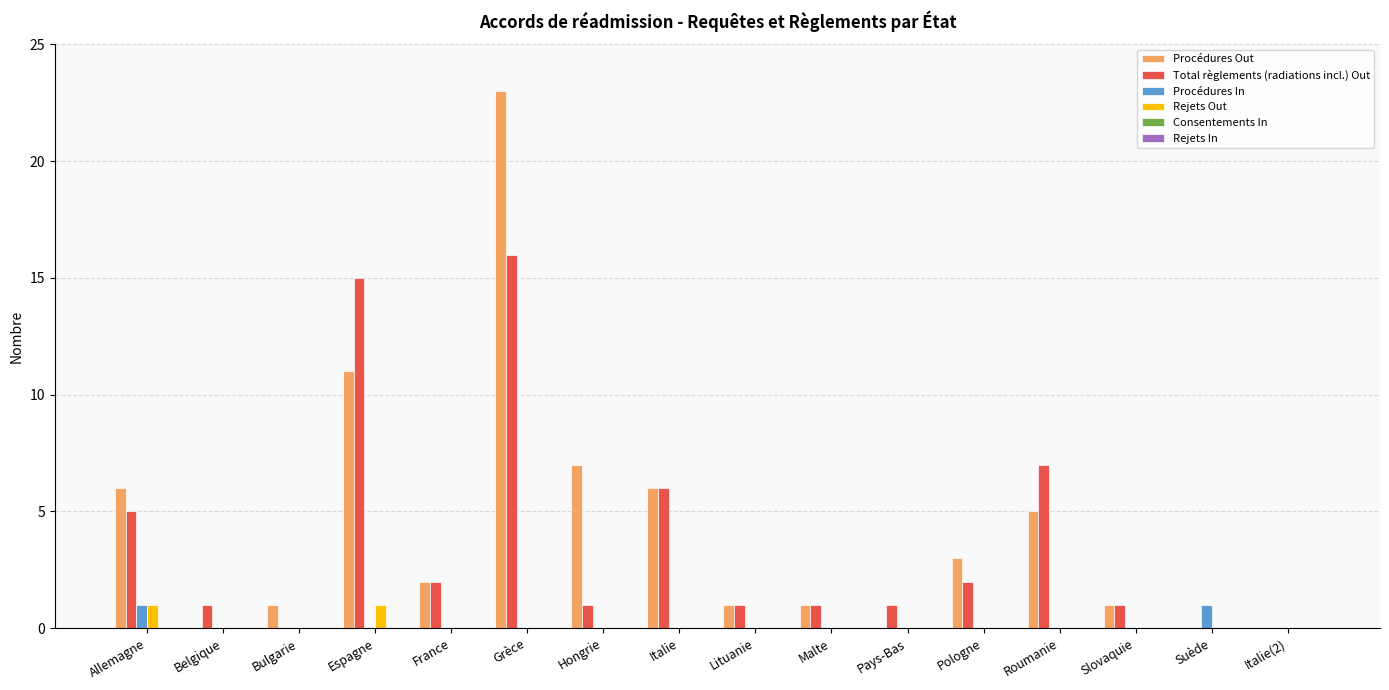

The value of Rejets Out at Roumanie is 1. True or false?

False